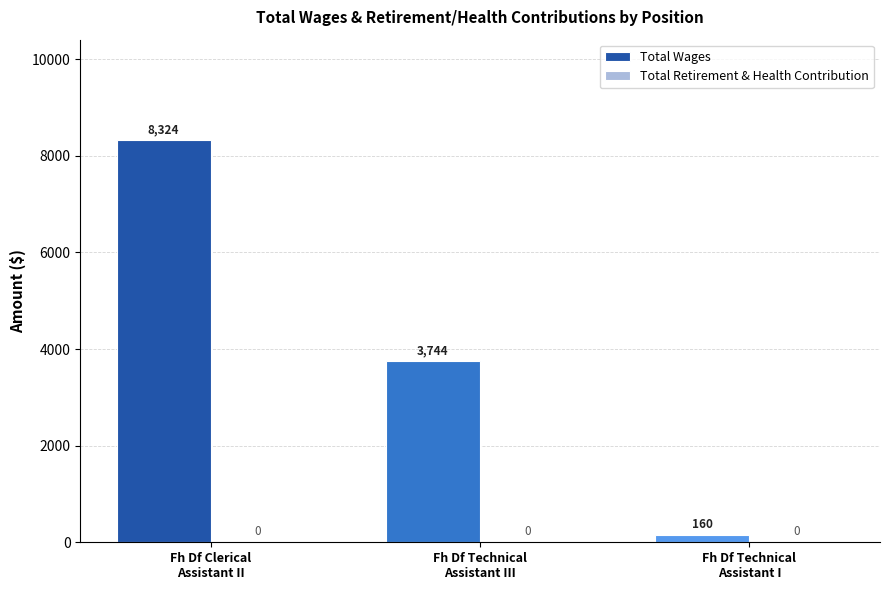

Are the bars grouped side by side (vs. stacked)?

Yes